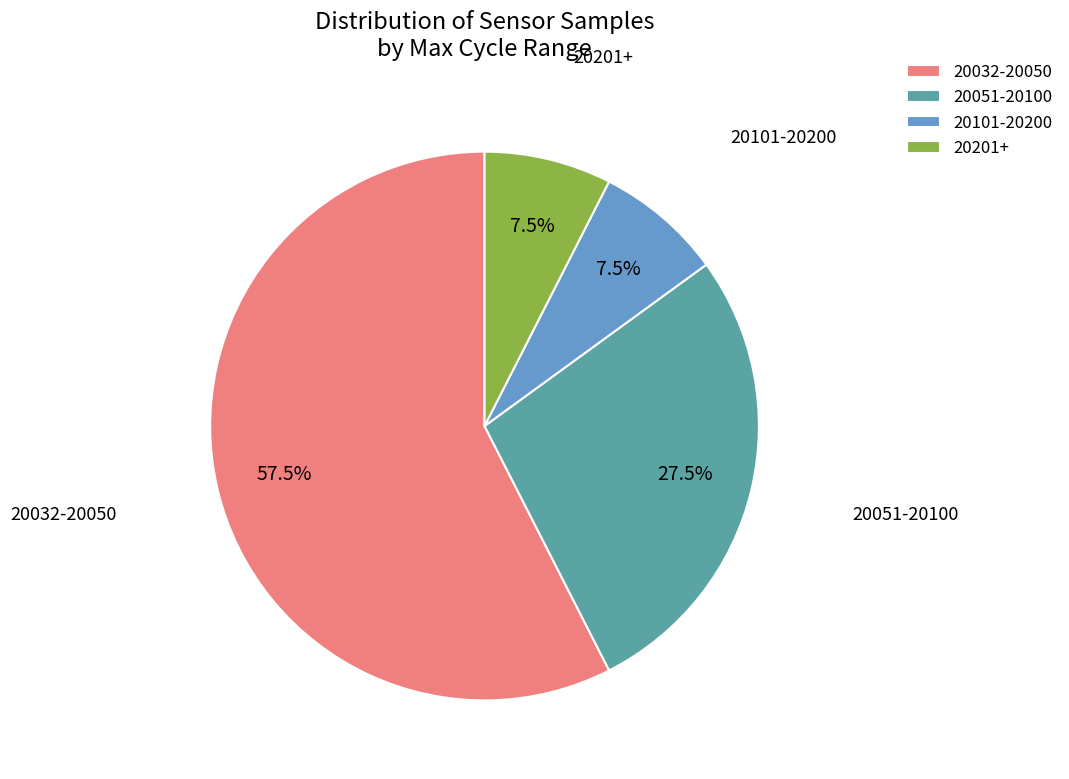

Which category has the biggest portion of the pie?

20032-20050